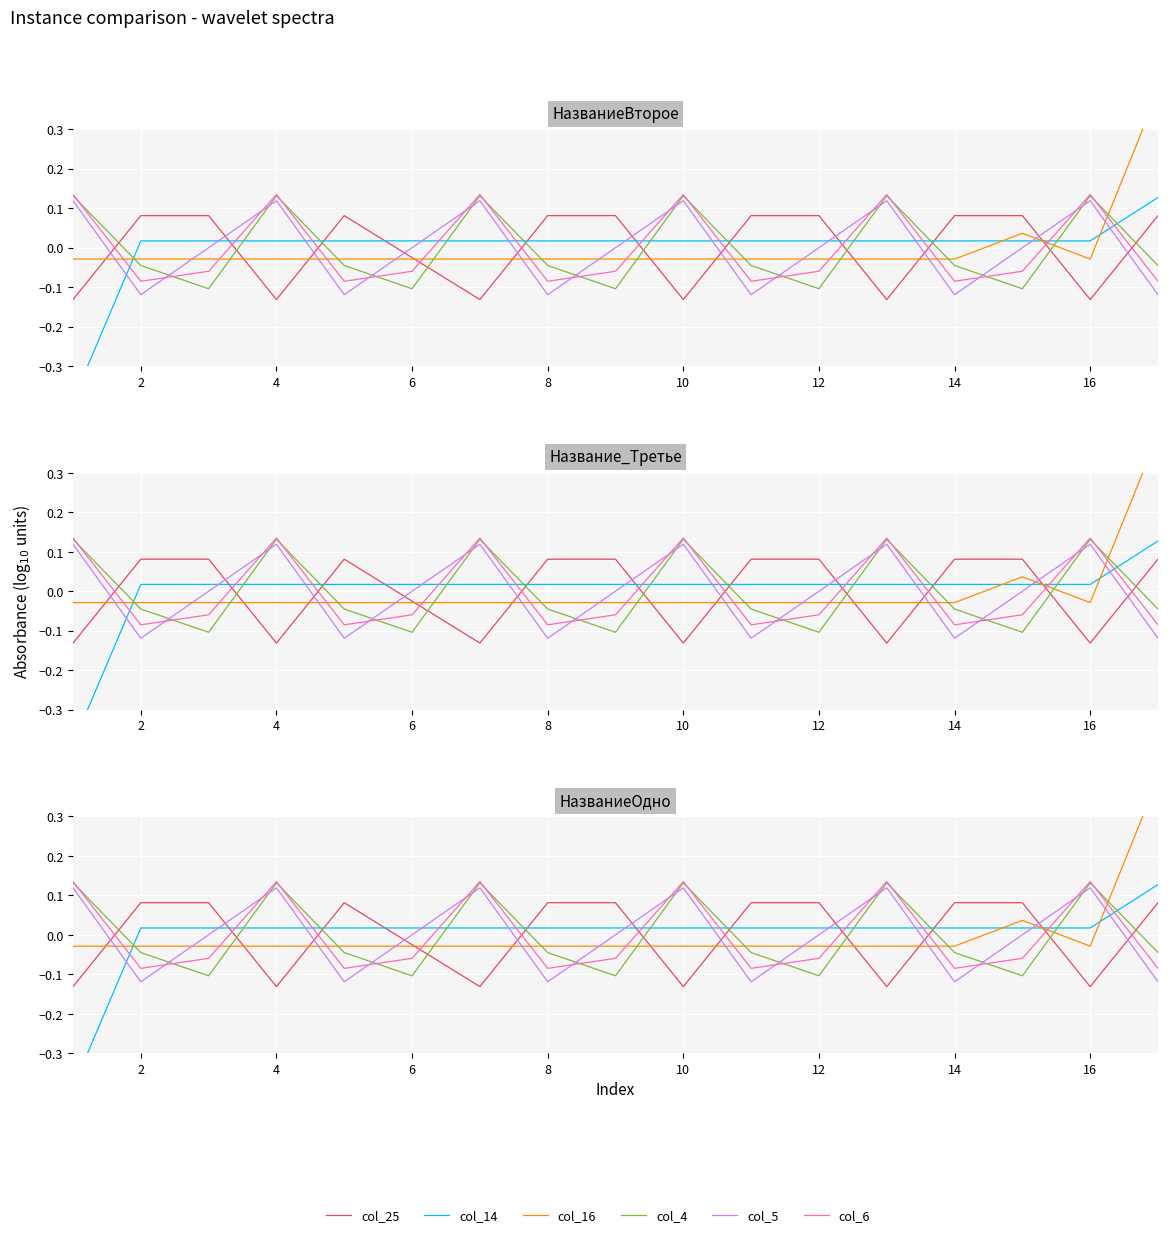

Is it true that col_4 equals 0.2 at 0?

False